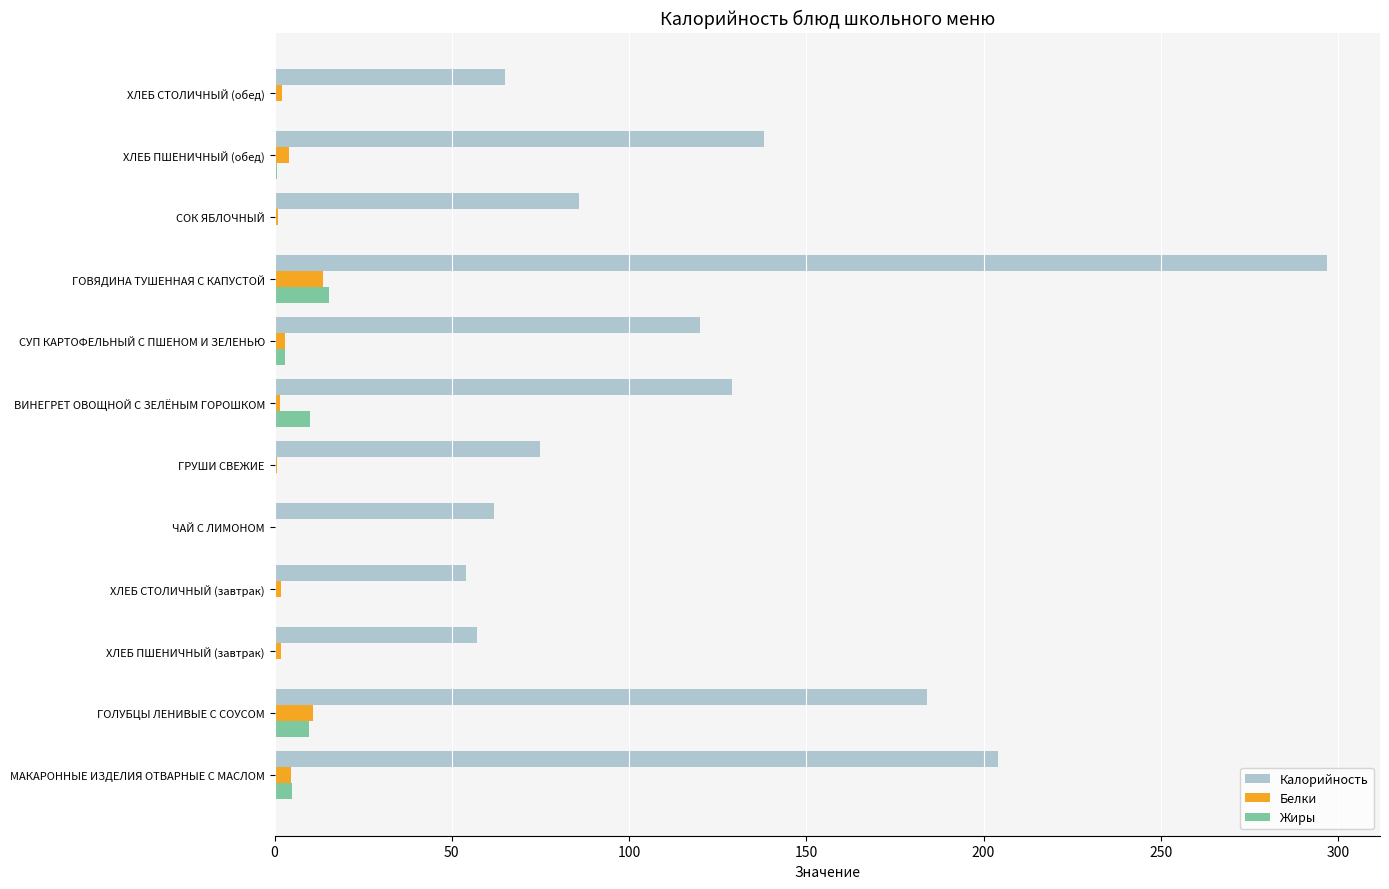

At which category is the sum across all series the highest?

ГОВЯДИНА ТУШЕННАЯ С КАПУСТОЙ